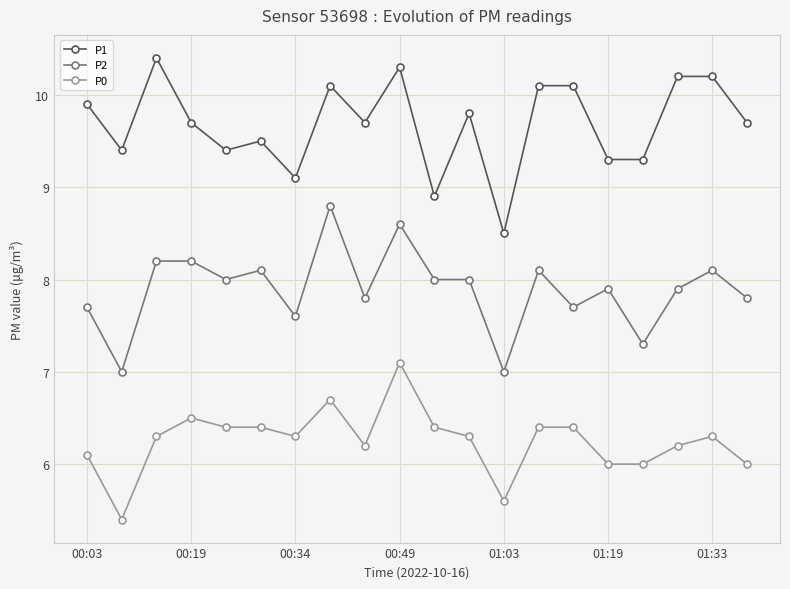

What is the value of the P2 point at the 18th from the left?

7.9